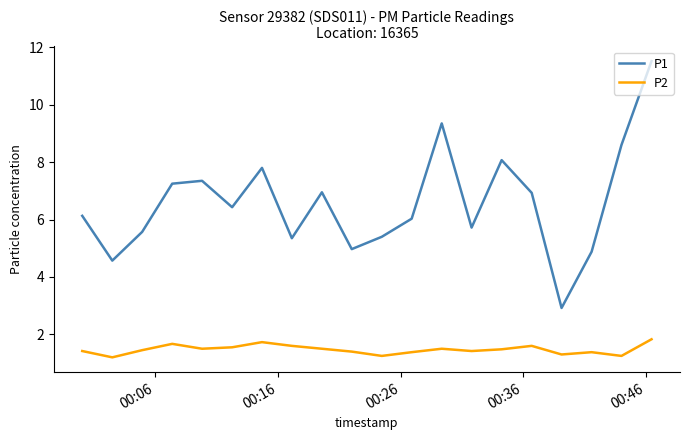

Which series has the widest spread of values?

P1